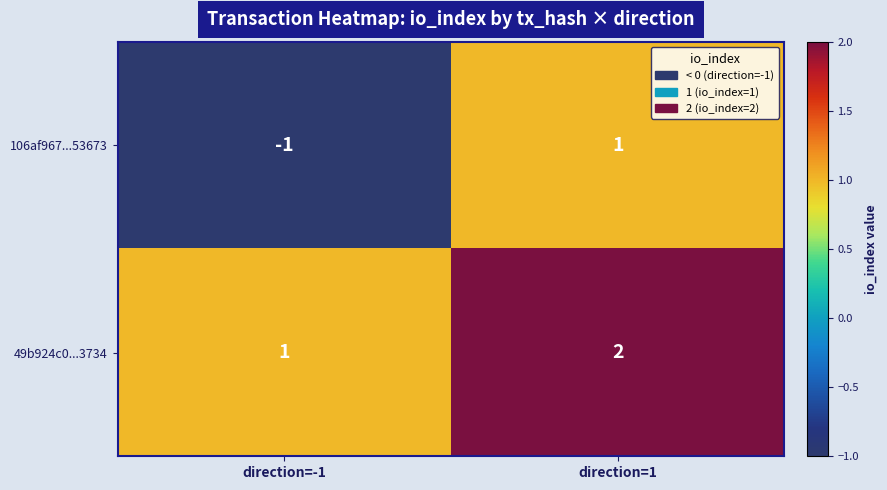

Which series has the largest range (max minus min)?

106af967...53673